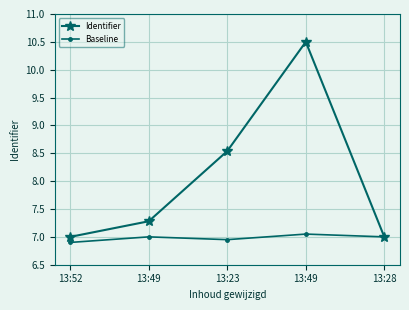

What is the approximate value of Baseline at 13:23?

7.0